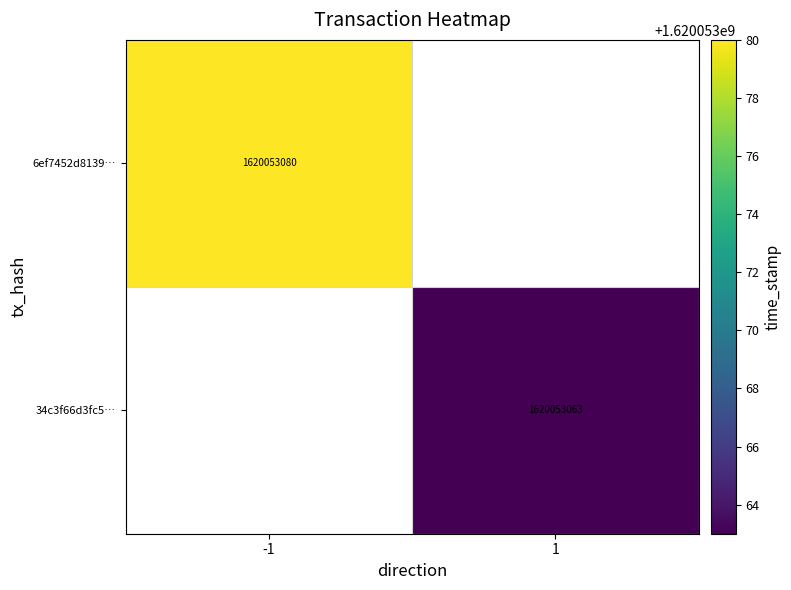

The value of 34c3f66d3fc5… at 1 is 1048057886. True or false?

False